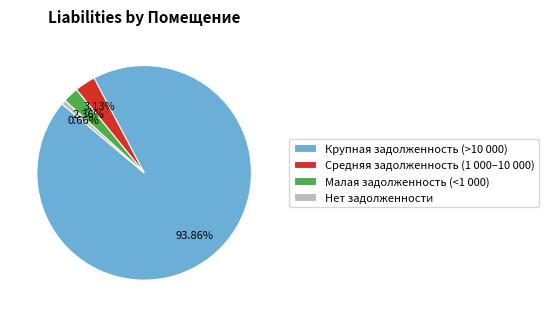

Approximately how many times larger is the value at Малая задолженность (<1 000) compared to Средняя задолженность (1 000–10 000)?

0.8